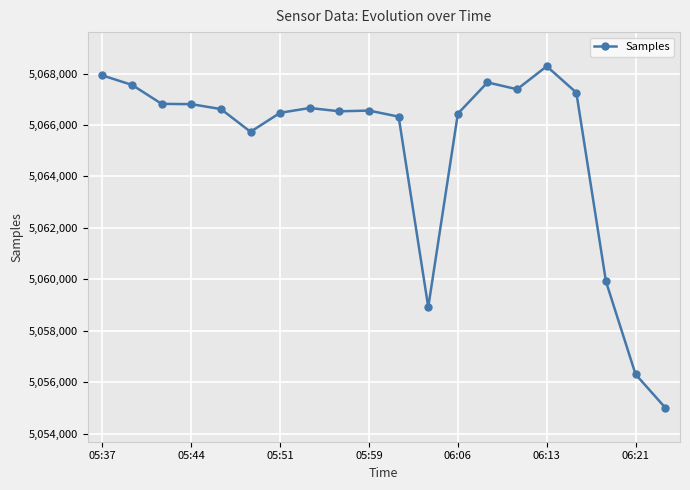

True or false: the data has more than 0 interior local peaks.

True